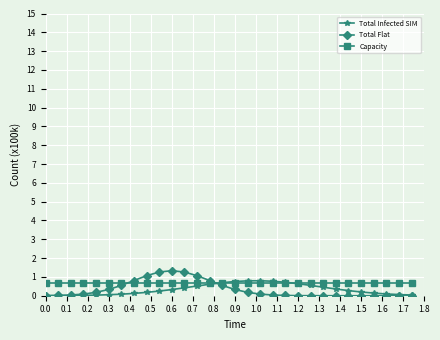

What is the value of the Capacity point at the 4th from the left?

0.7